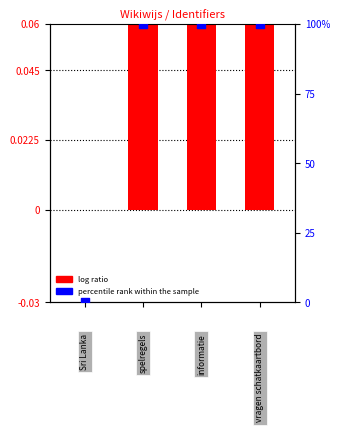

What is the total value across all series at 1?

100.1